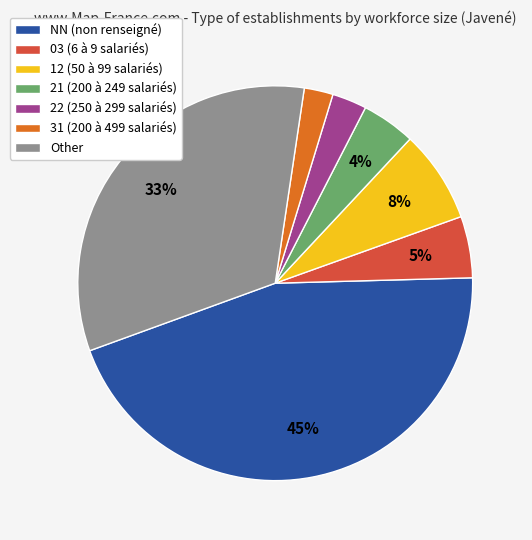

The 31 slice represents 12% of the pie. True or false?

False